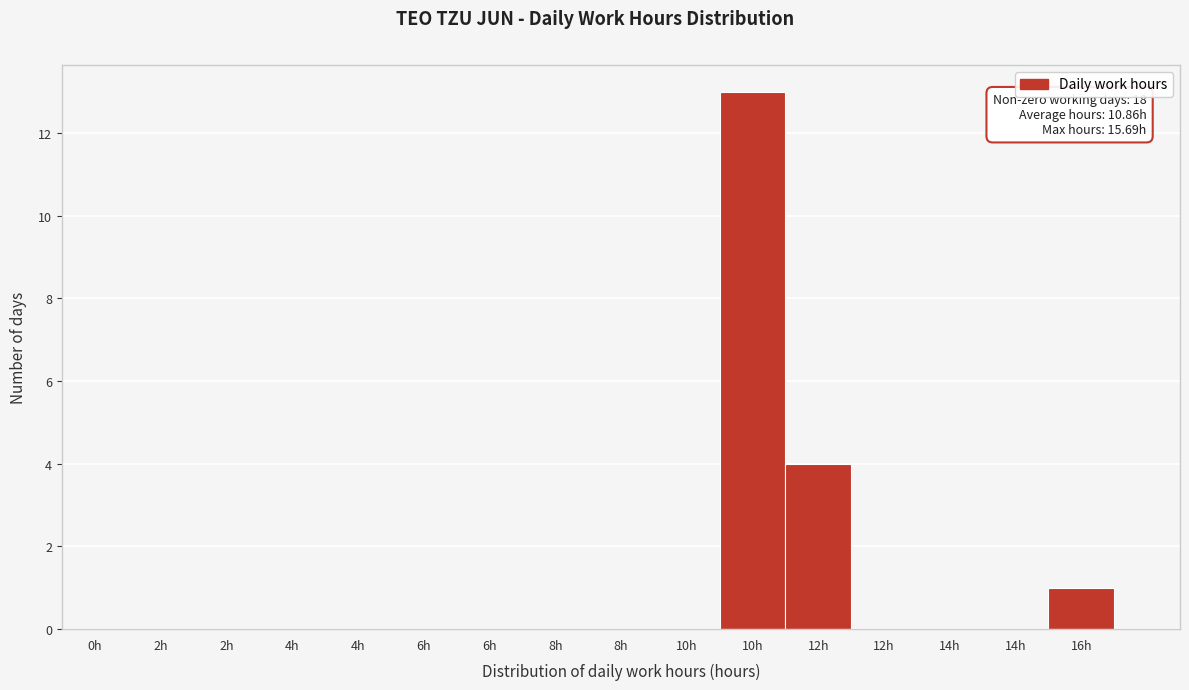

How many distinct data groups are displayed?

1